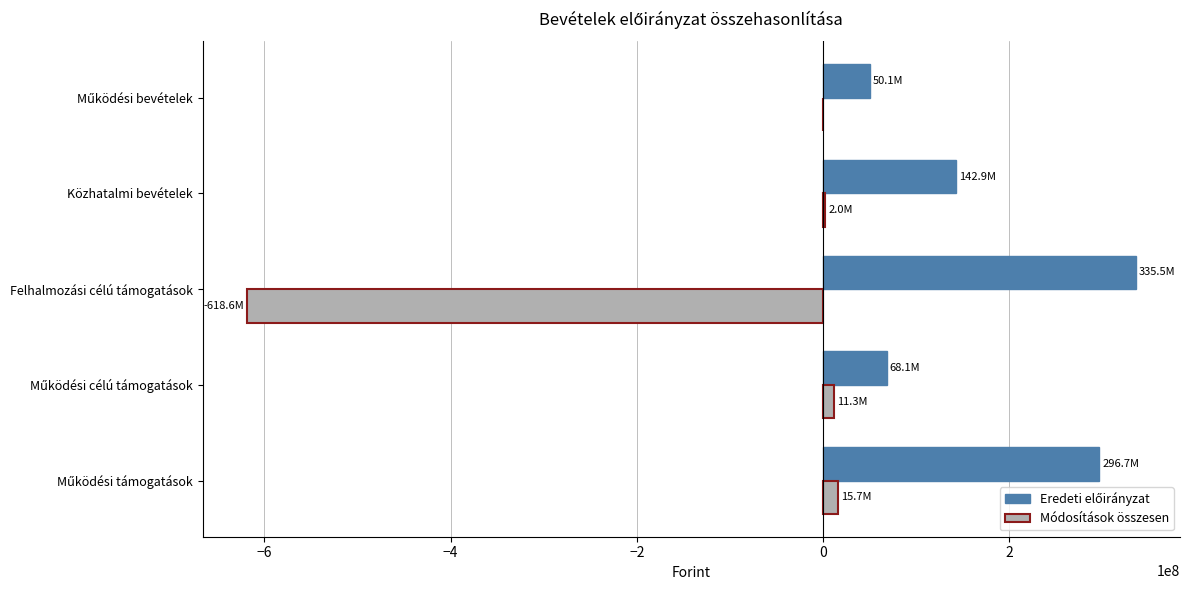

Which category has the highest value across all series?

Felhalmozási célú támogatások